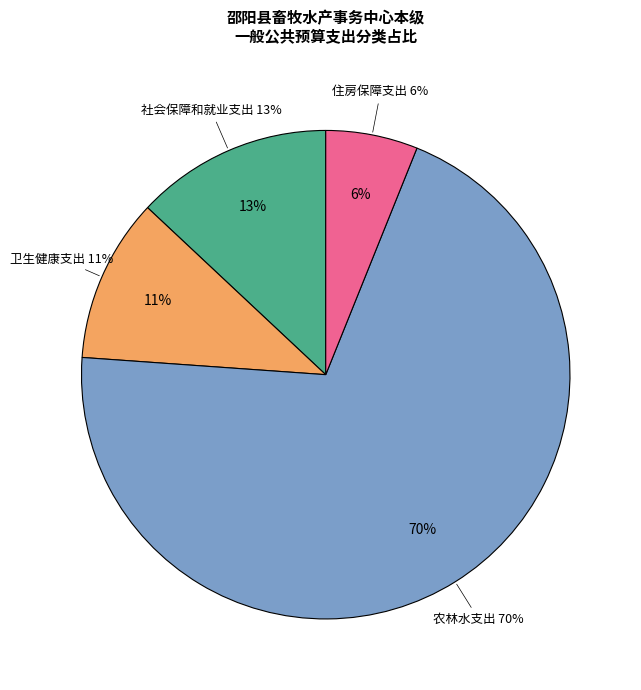

What percentage is NOT represented by 住房保障支出?

93.9%